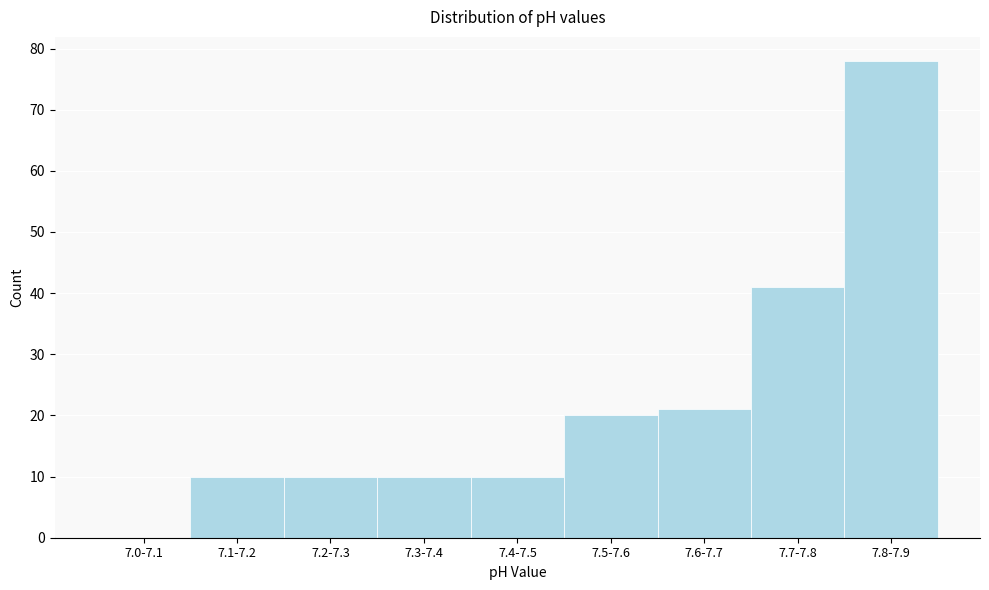

Reading left to right, list all the values displayed in this chart.

7.0-7.1=0	7.1-7.2=10	7.2-7.3=10	7.3-7.4=10	7.4-7.5=10	7.5-7.6=20	7.6-7.7=21	7.7-7.8=41	7.8-7.9=78